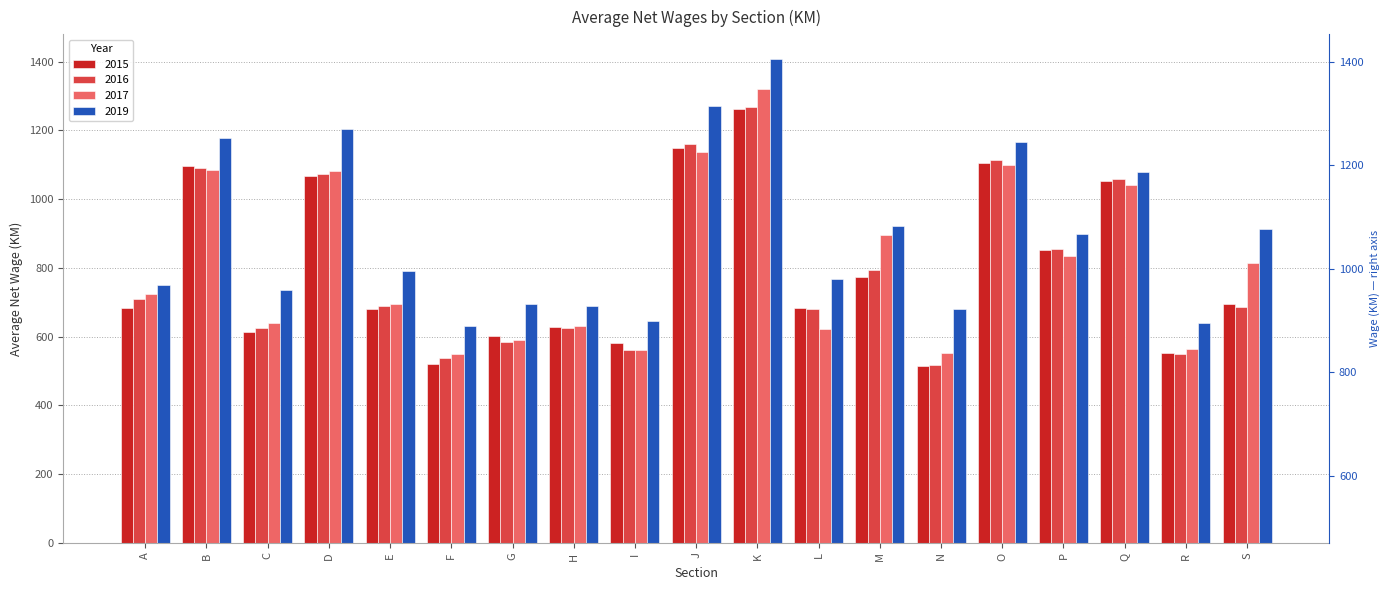

Which series has the largest total across all categories?

2019